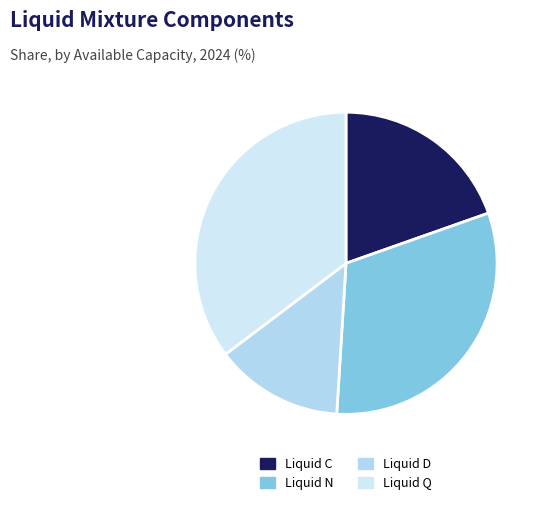

To the nearest percent, what is the average slice percentage?

25%